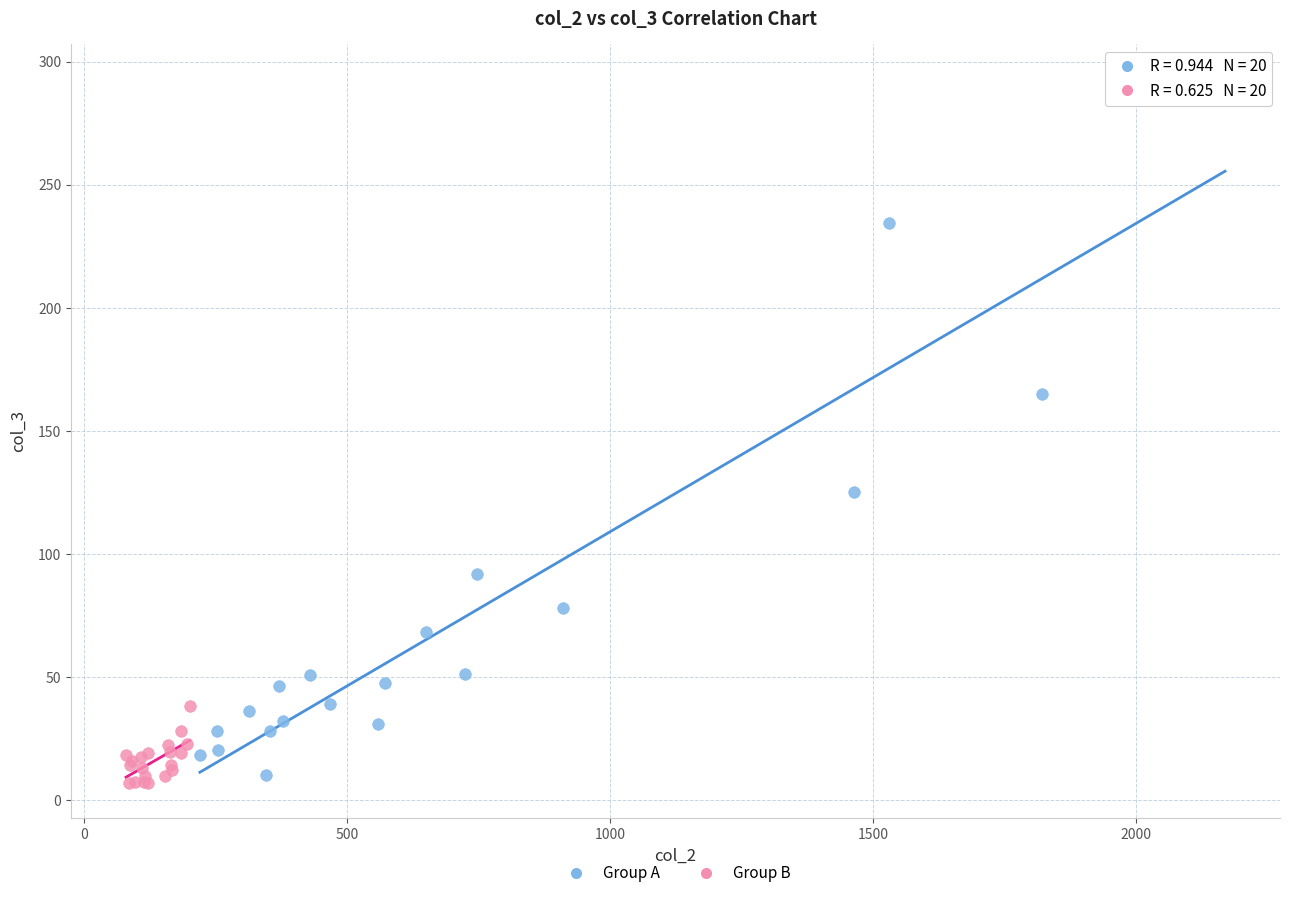

Which series reaches the maximum Y coordinate?

Group A